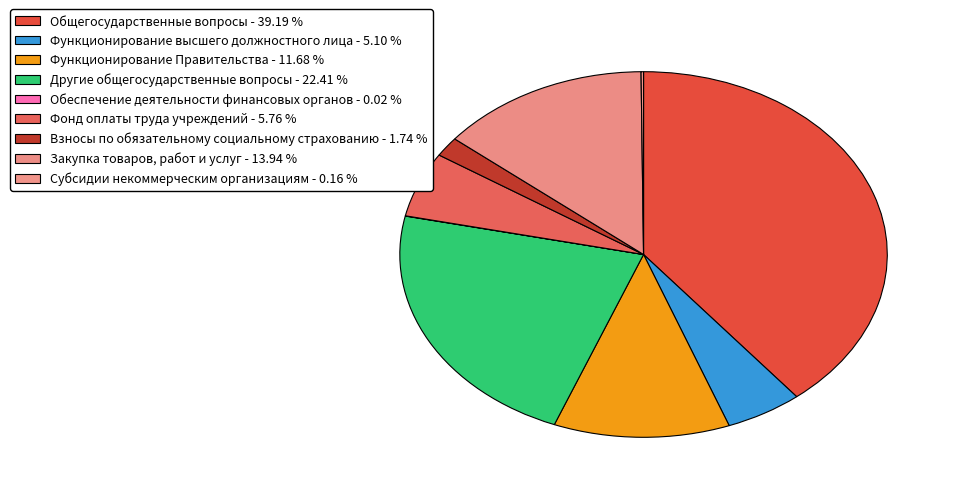

Which category has the biggest portion of the pie?

Общегосударственные вопросы